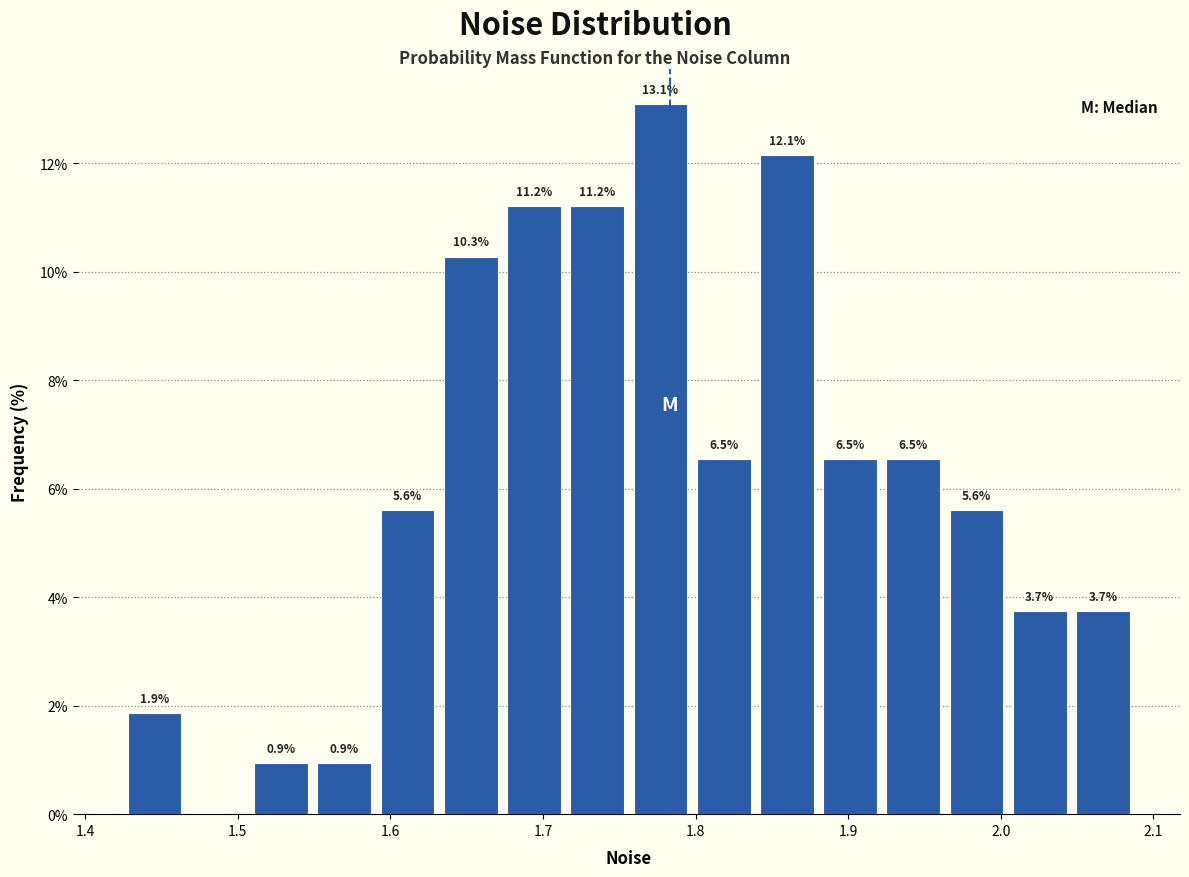

Which range on the x-axis has the tallest bar?

1.76 to 1.80